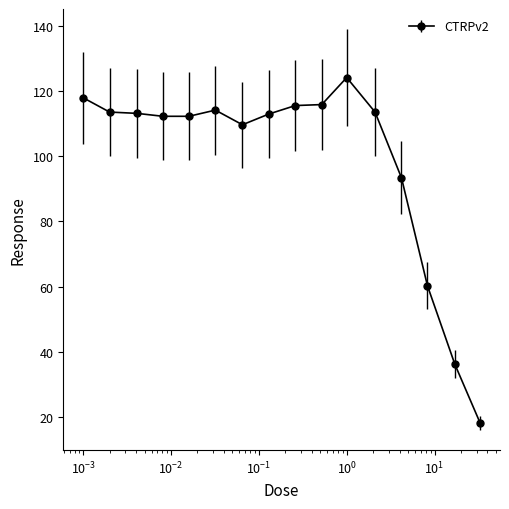

What is the smallest value displayed?

18.1